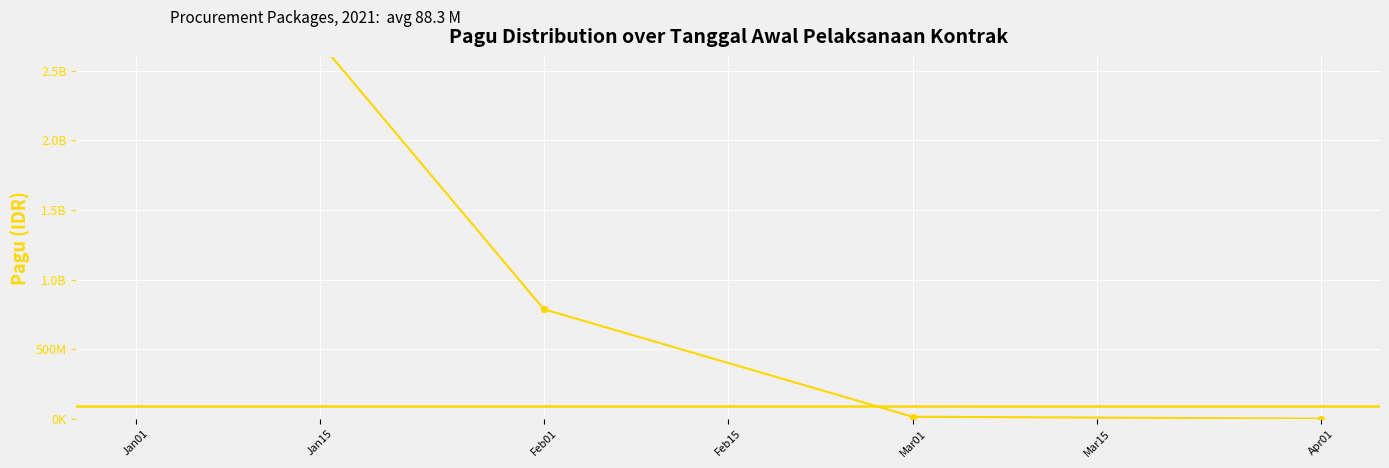

Approximately how many times larger is the value at Mar01 compared to Apr01?

20.8